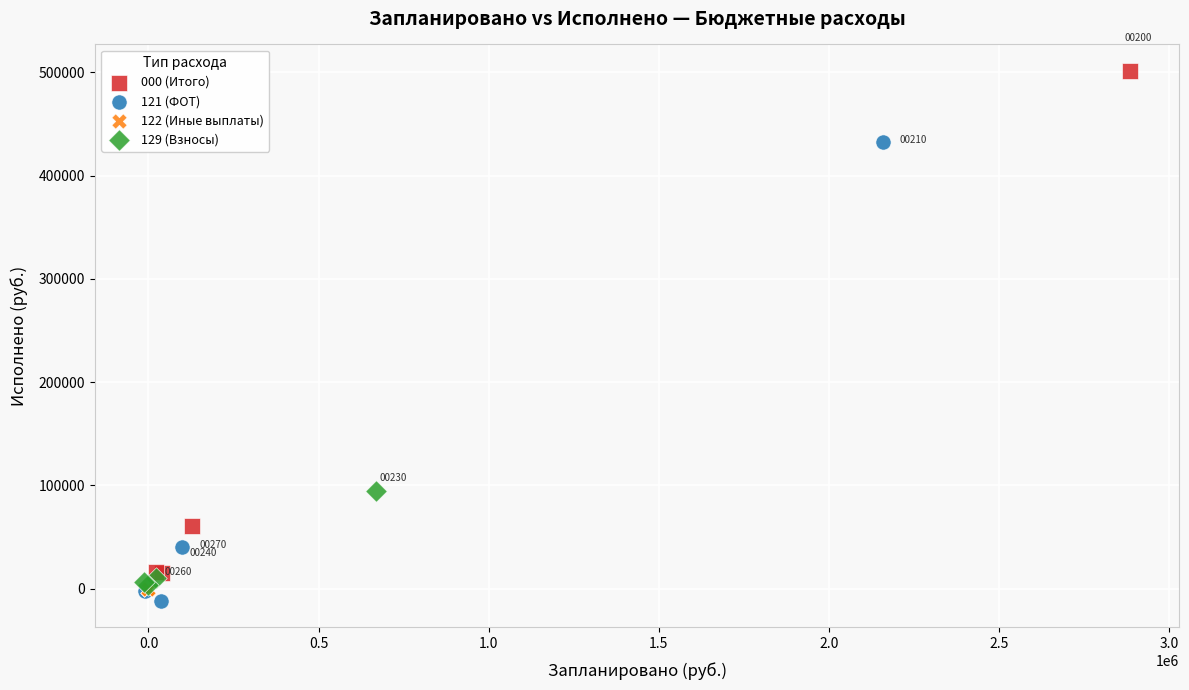

Which series contains the lowest Y value?

121 (ФОТ)